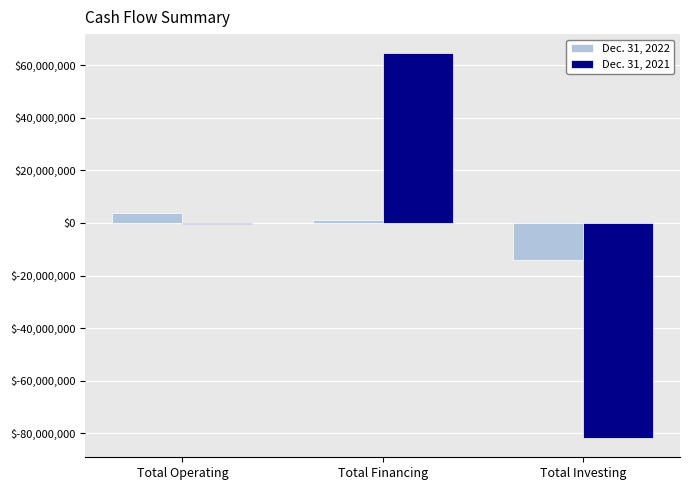

What are all the series names shown in the legend?

Dec. 31, 2022, Dec. 31, 2021